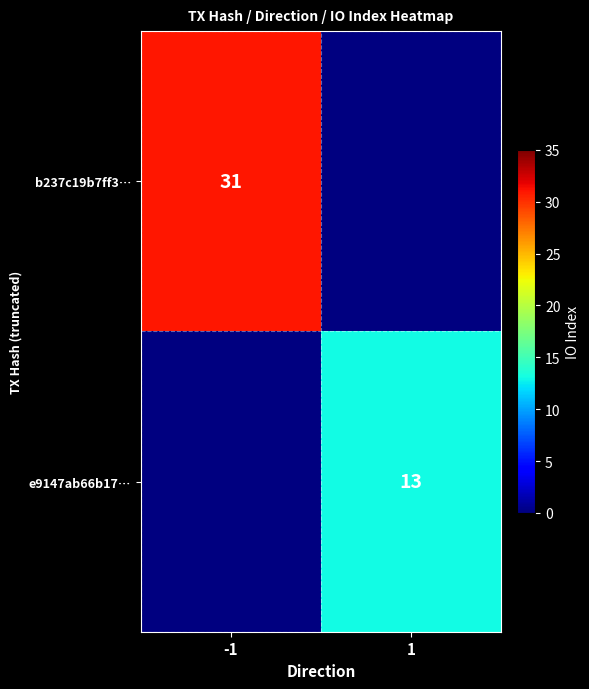

The value of b237c19b7ff3… at -1 is 31. True or false?

True